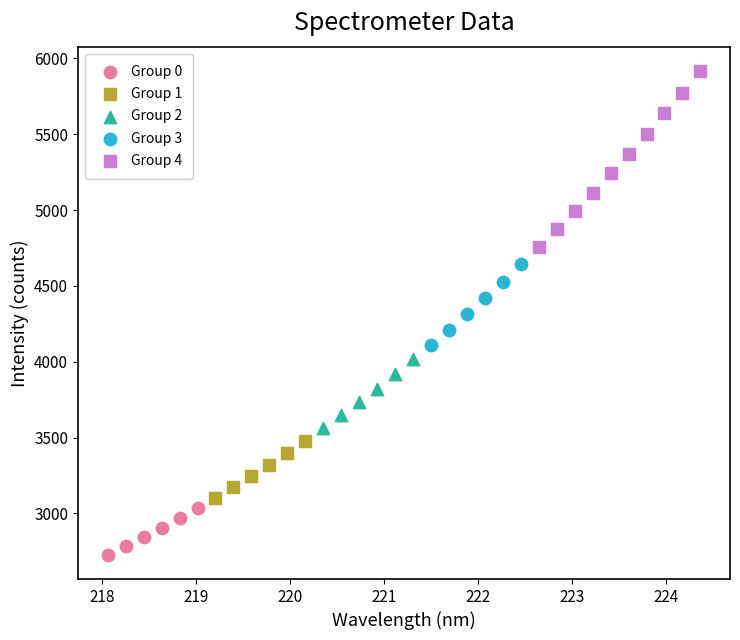

Which series has the largest Y range (max minus min)?

Group 4